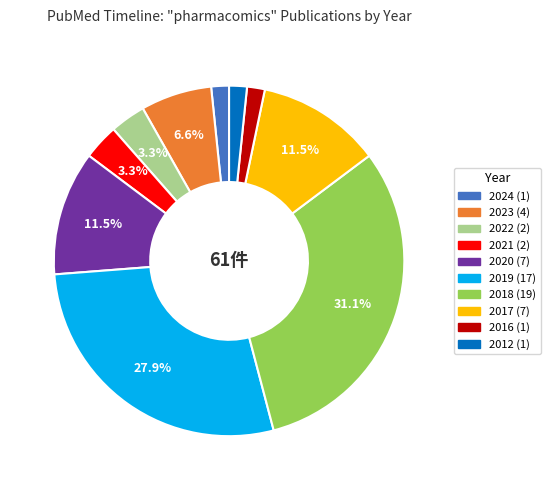

Which category has the biggest portion of the pie?

2018